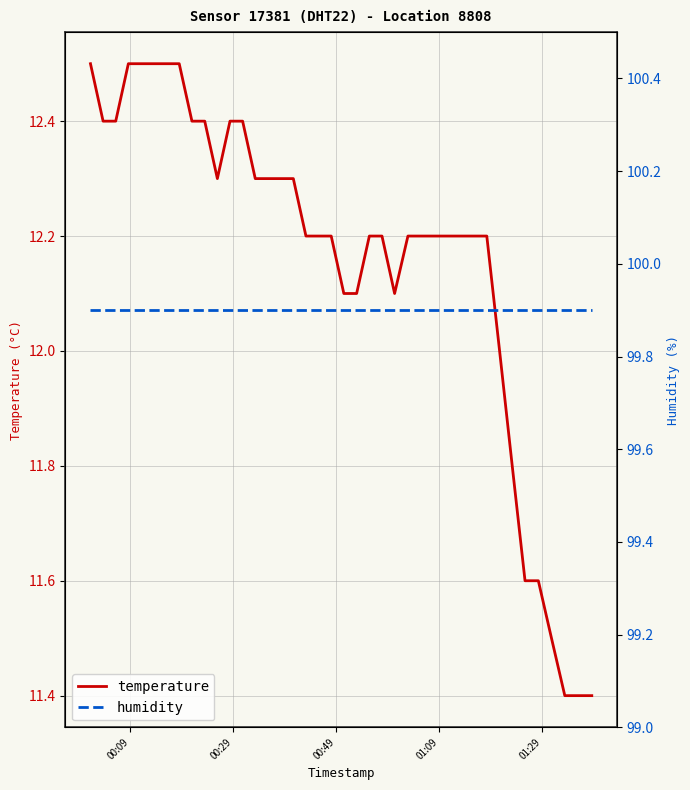

What is the difference between the second highest and second lowest values in the temperature series?

1.1